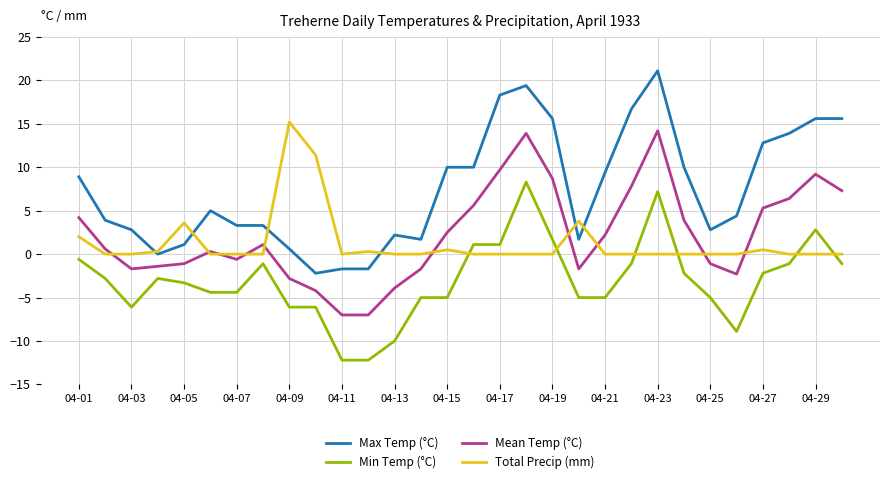

True or false: Max Temp (°C) and Mean Temp (°C) cross at least once.

False